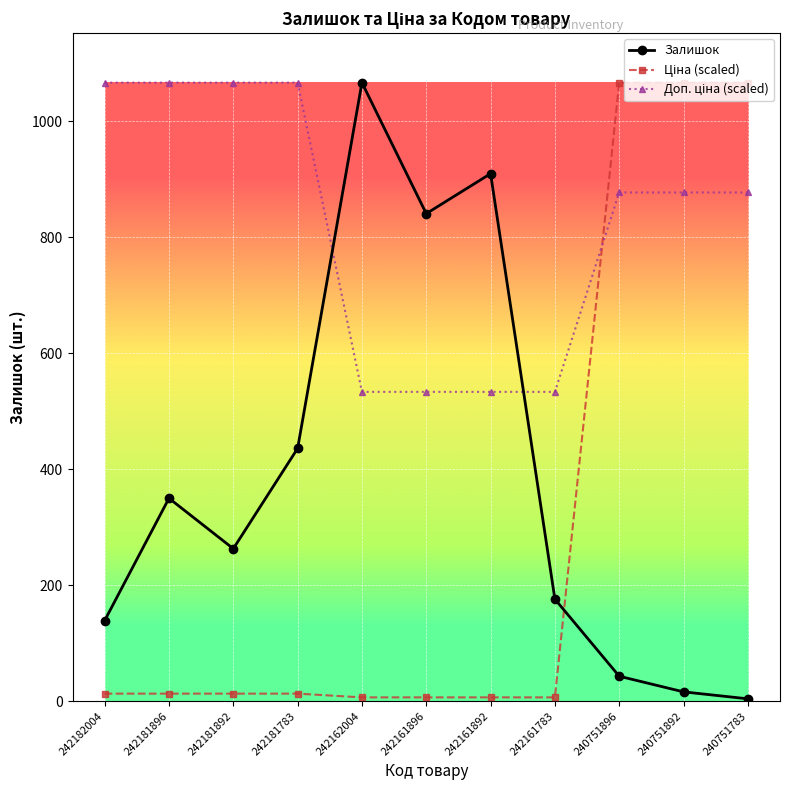

At how many categories does at least one series exceed 128?

11